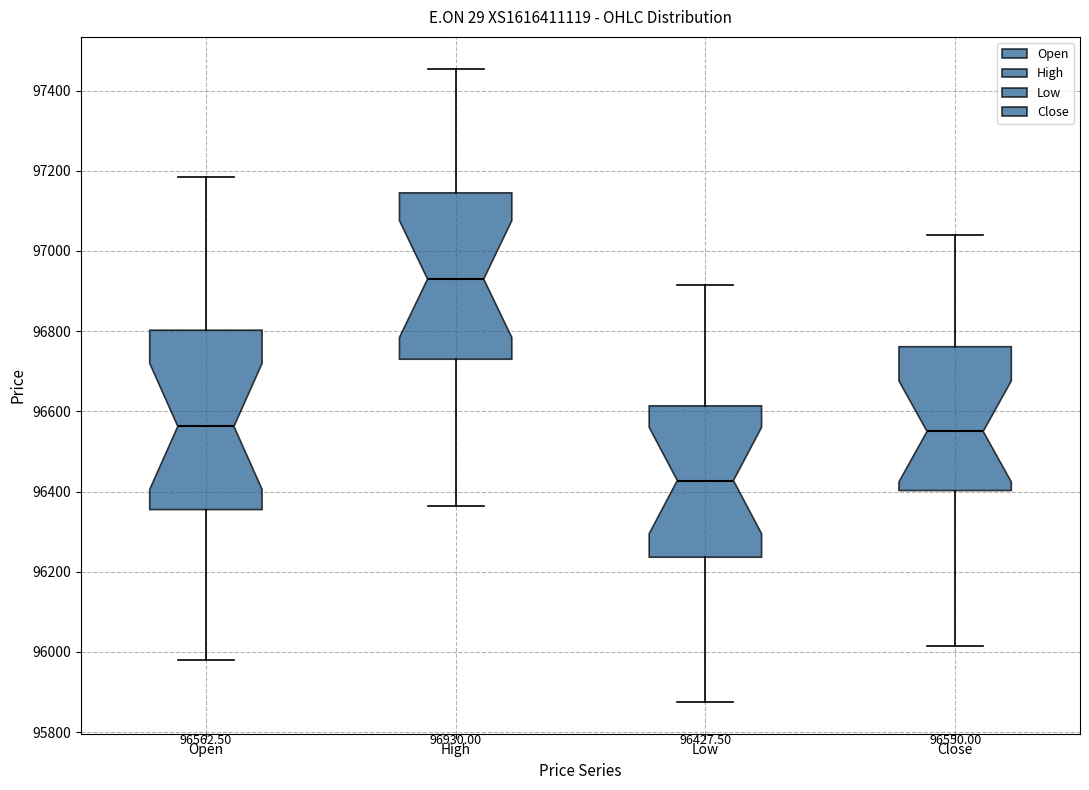

Which box's median line is the highest?

High